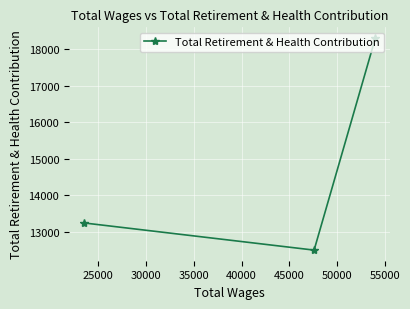

What is the smallest value displayed?

12493